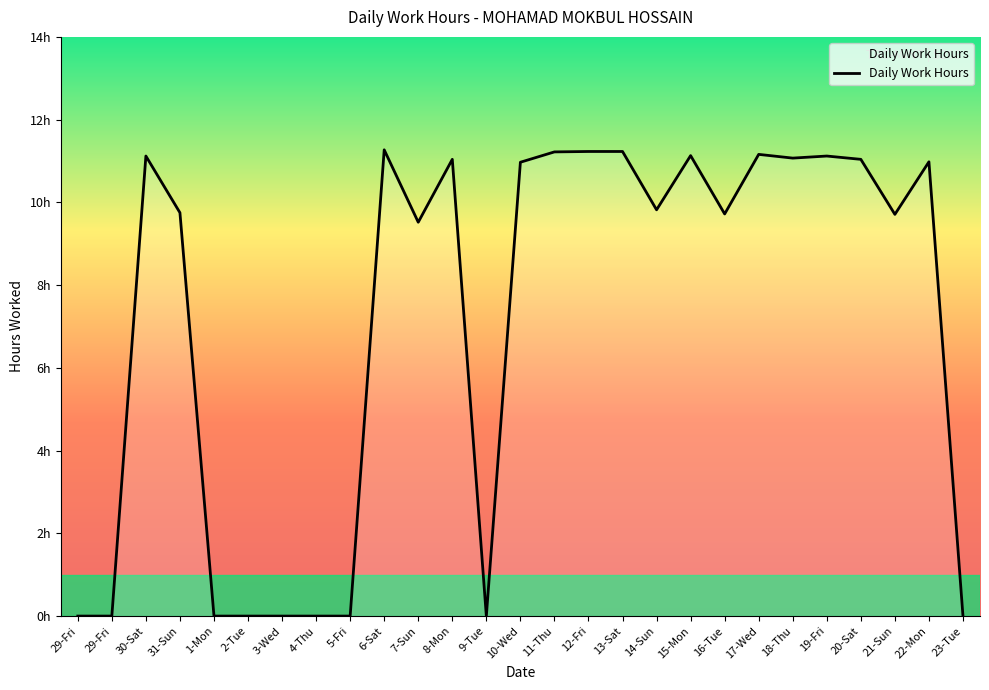

At which label does the data first exceed 9?

30-Sat